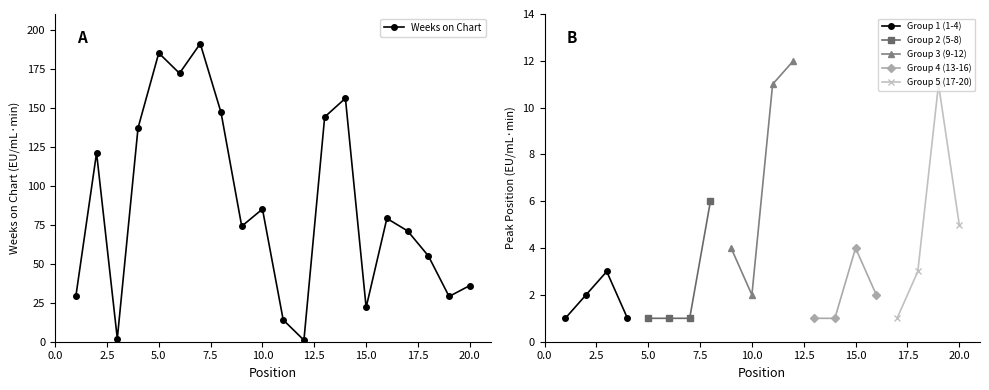

The chart shows a value of 74 at 9. True or false?

True